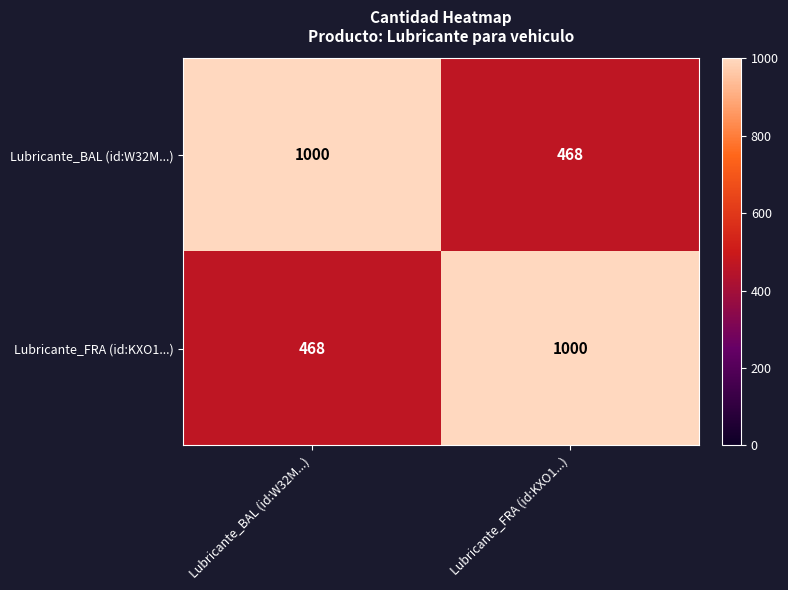

Read the Lubricante_FRA (id:KXO1...) value at Lubricante_FRA (id:KXO1...), to the nearest 50.

1000